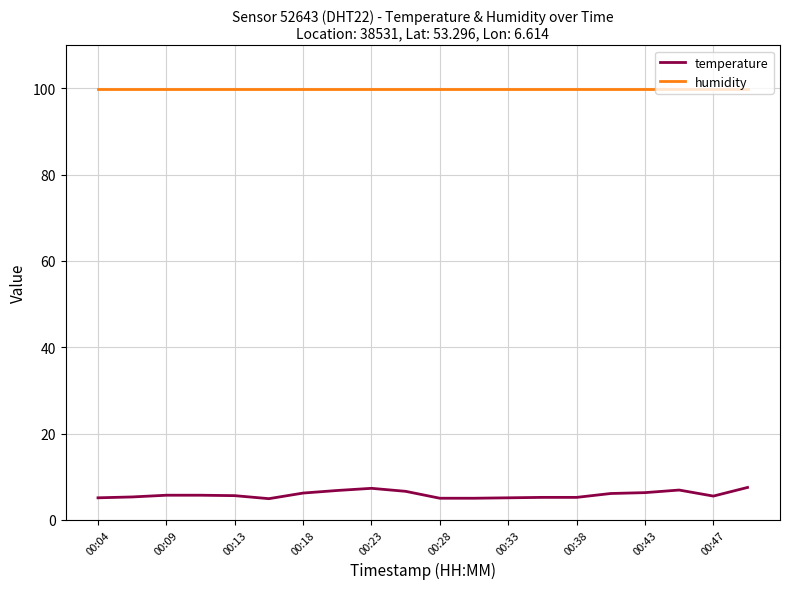

What is the difference between the maximum and minimum values in the temperature series?

2.6